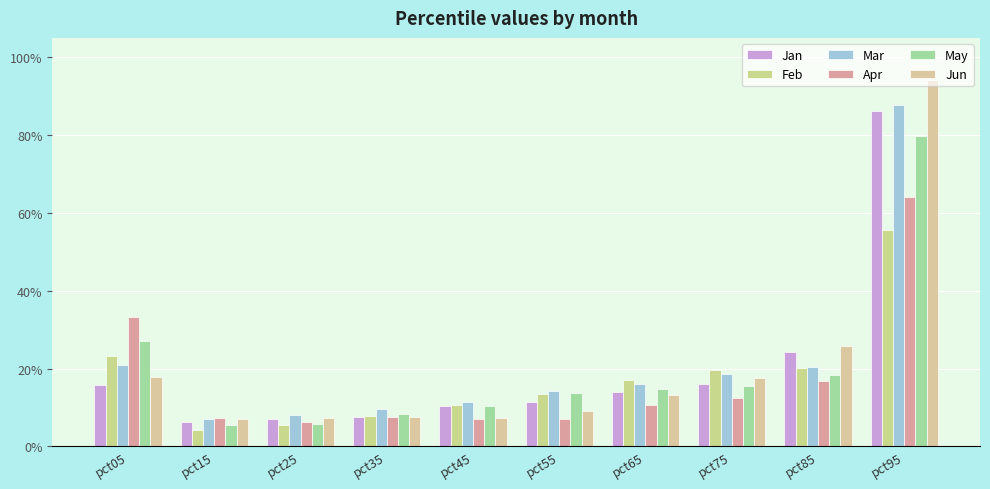

Are the bars grouped side by side (vs. stacked)?

Yes